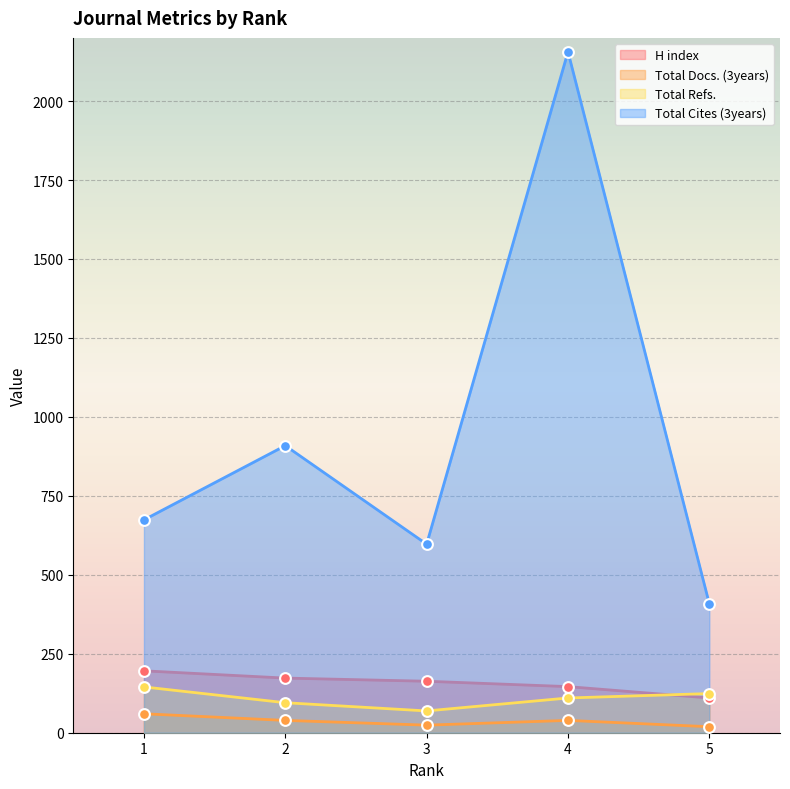

At how many categories does at least one series exceed 47?

5